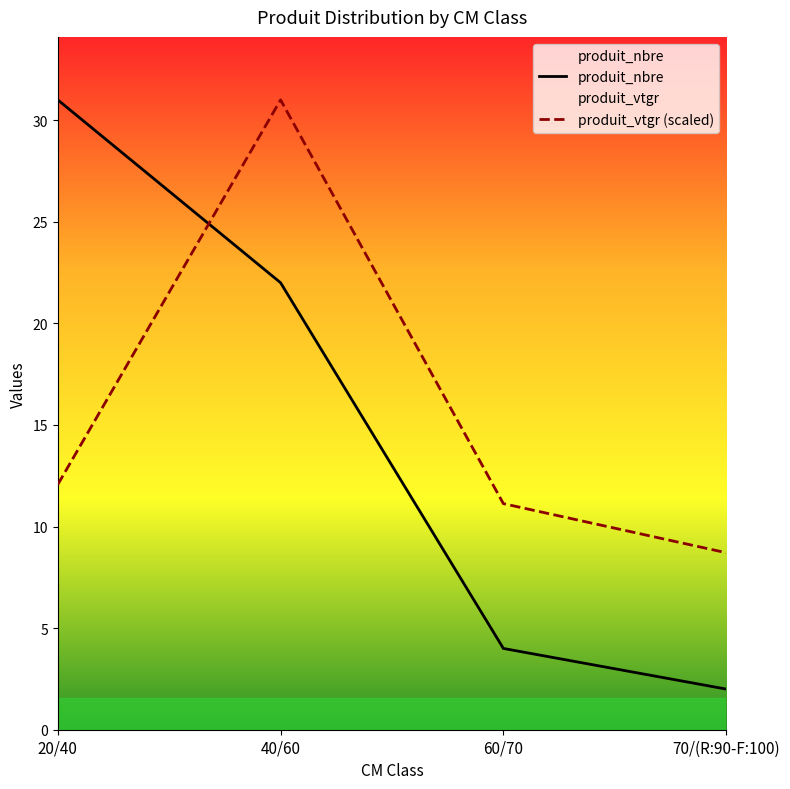

What is the label of the 2nd point from the left?

40/60